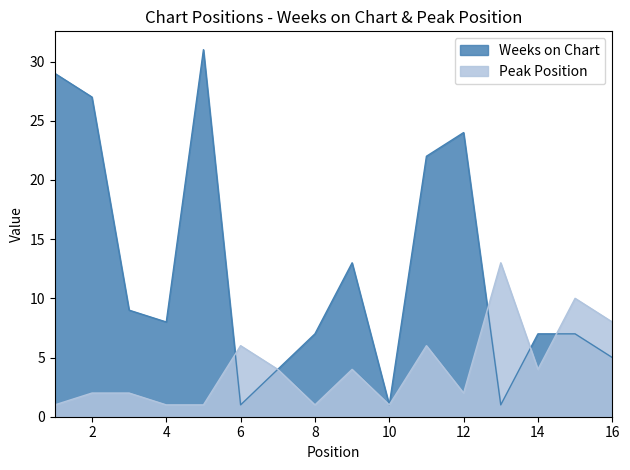

Where is the first local minimum for Peak Position?

8